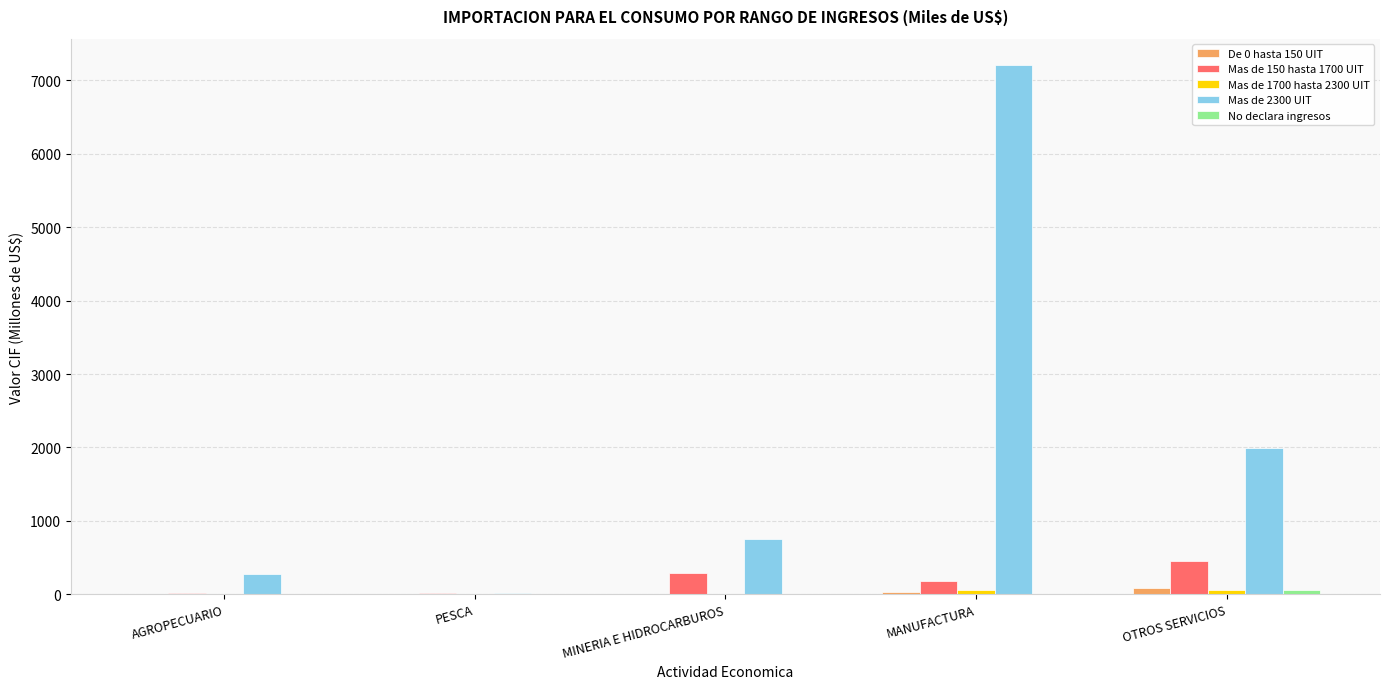

At which label does Mas de 2300 UIT reach its peak?

MANUFACTURA